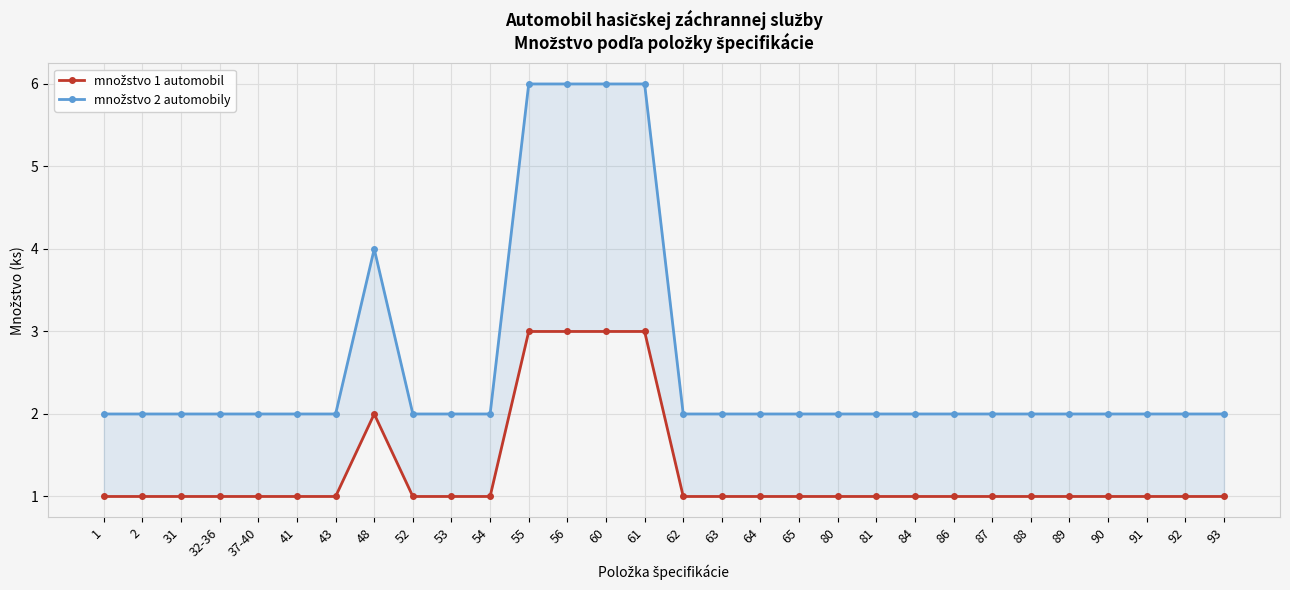

At how many categories does at least one series exceed 2?

5